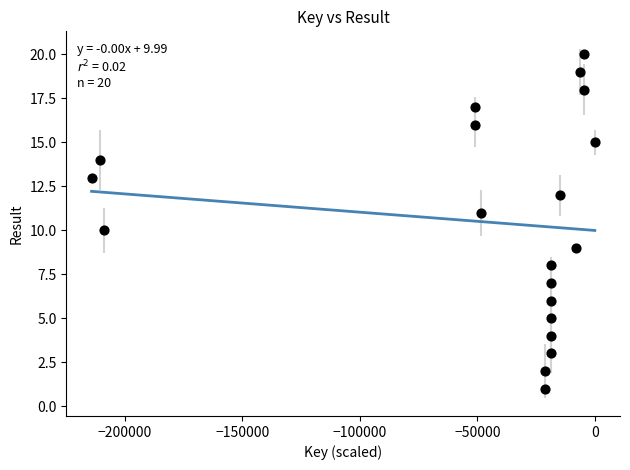

What is the range of Y values (max minus min)?

19